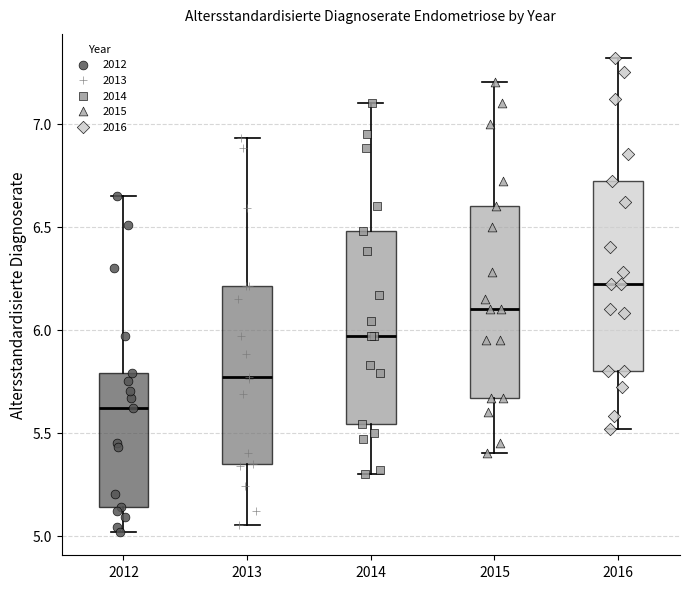

Reading left to right, transcribe this box plot: for each box, give where its median line is, the range the box spans, and where its two whiskers end, as read against the y-axis. The values are not printed on the chart, so give them approximately, as read against the axis.

2012: median 5.60, box 5.15 to 5.80, whiskers 5.00 to 6.65
2013: median 5.75, box 5.35 to 6.20, whiskers 5.05 to 6.95
2014: median 5.95, box 5.55 to 6.50, whiskers 5.30 to 7.10
2015: median 6.10, box 5.65 to 6.60, whiskers 5.40 to 7.20
2016: median 6.20, box 5.80 to 6.70, whiskers 5.50 to 7.30